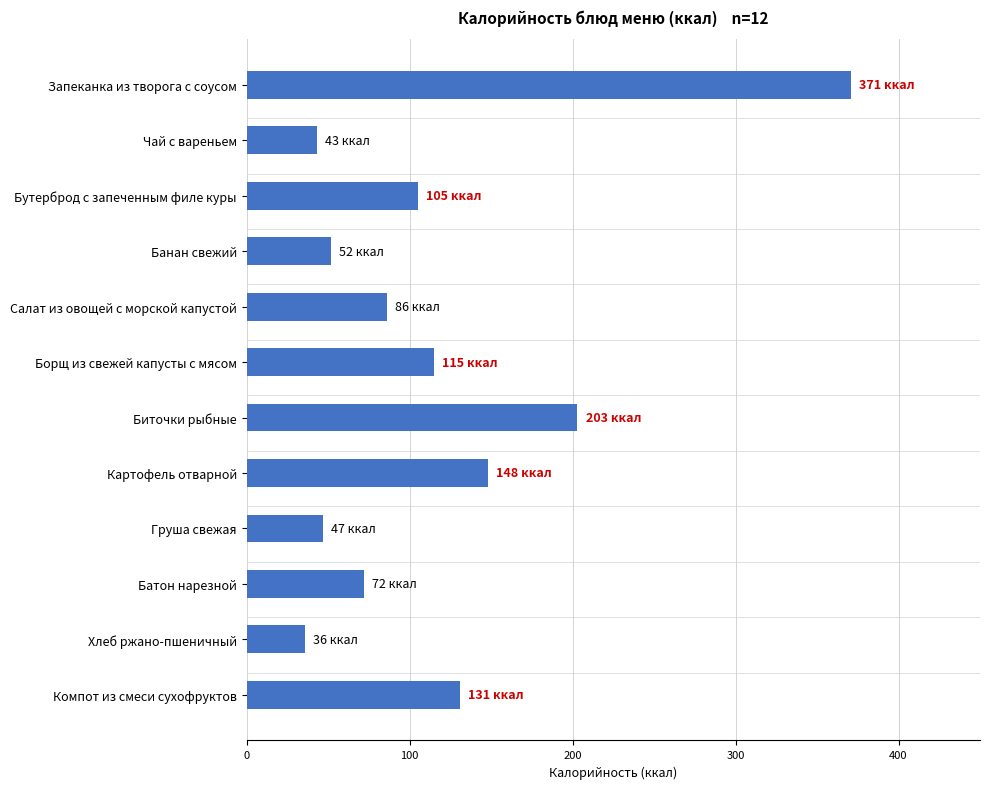

Does the chart contain any negative values?

No